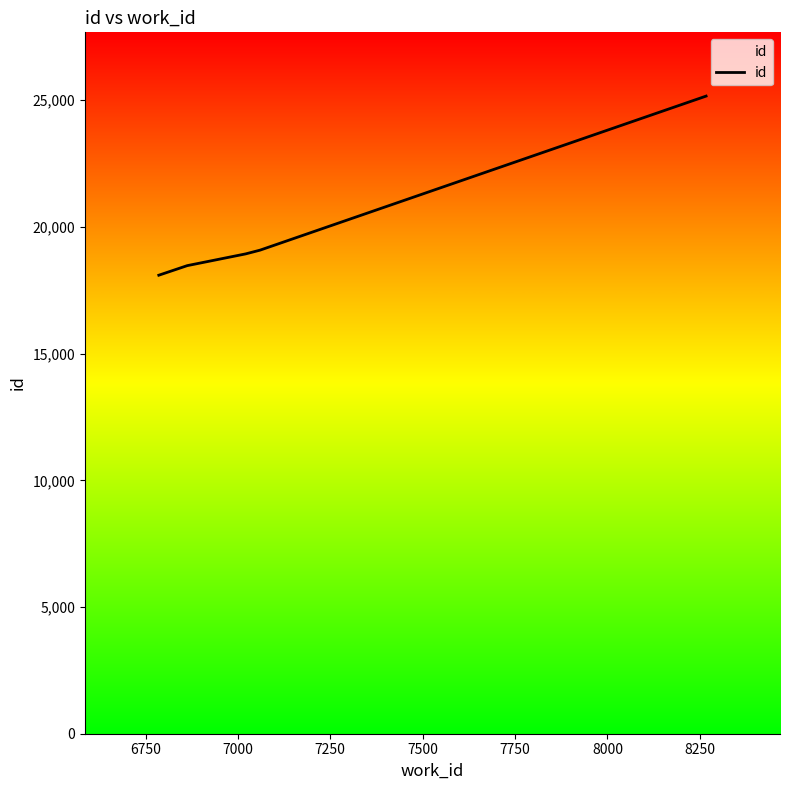

What is the smallest value displayed?

18094